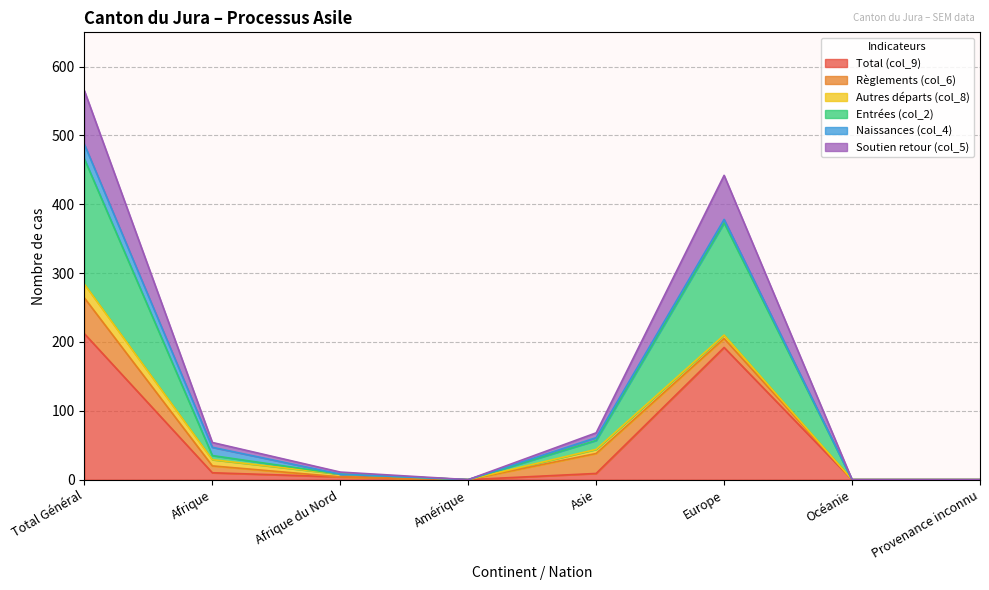

True or false: Entrées (col_2) and Total (col_9) cross at least once.

False